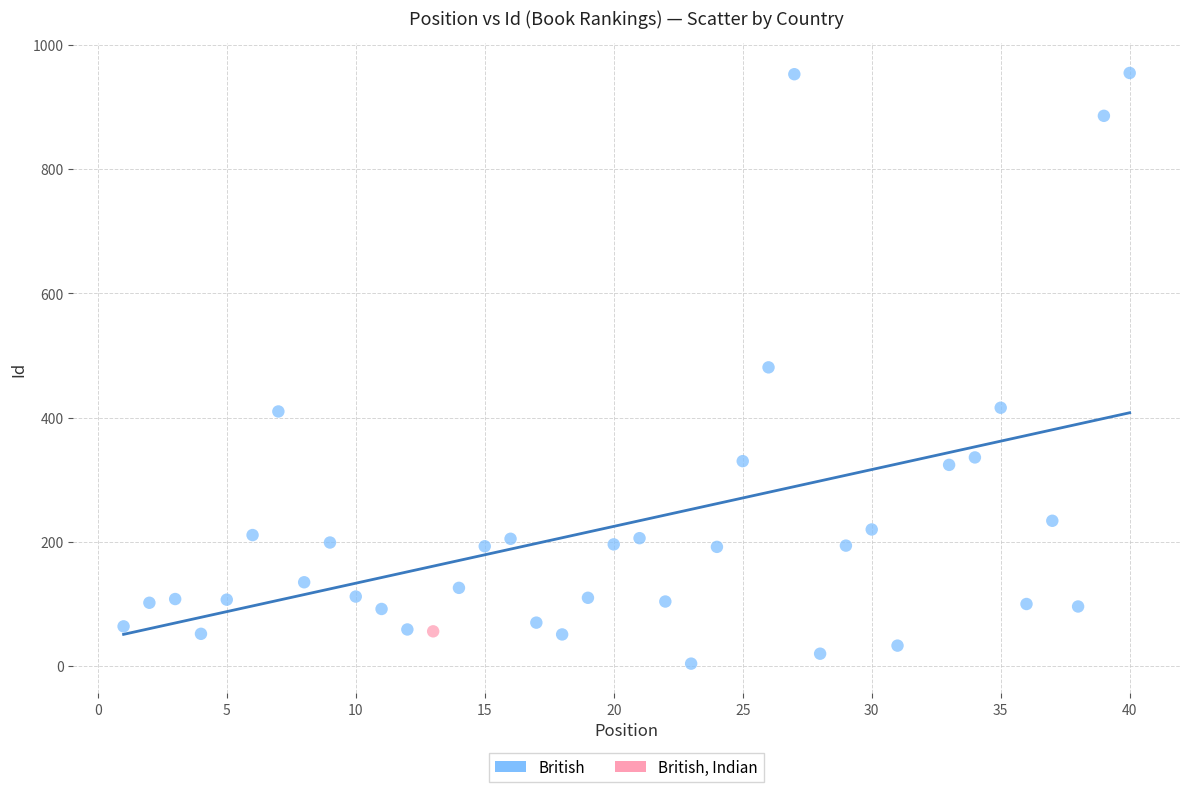

What are all the series names shown in the legend?

British, British, Indian